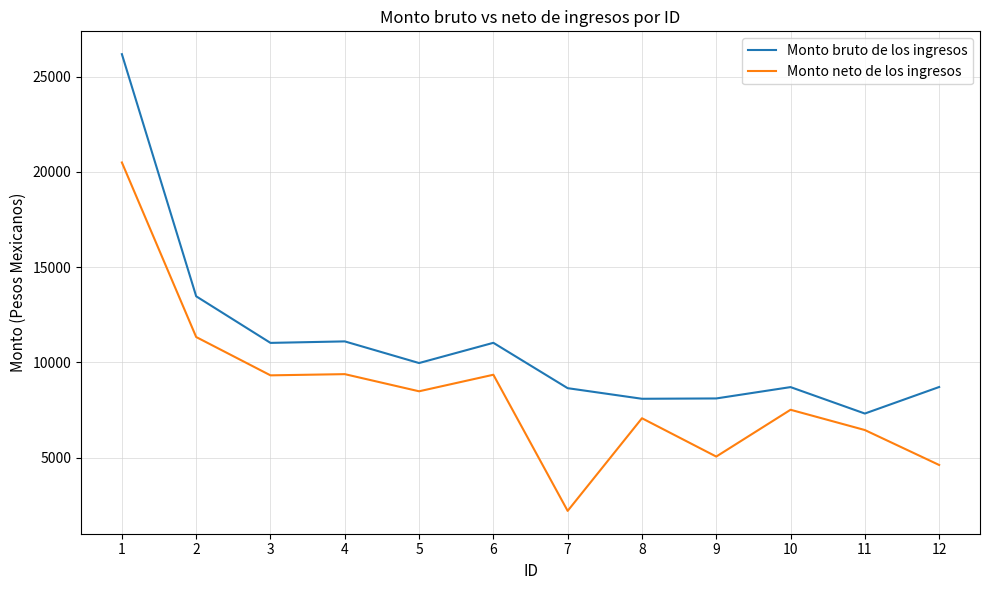

Rank the series at 7 from lowest to highest value.

Monto neto de los ingresos, Monto bruto de los ingresos